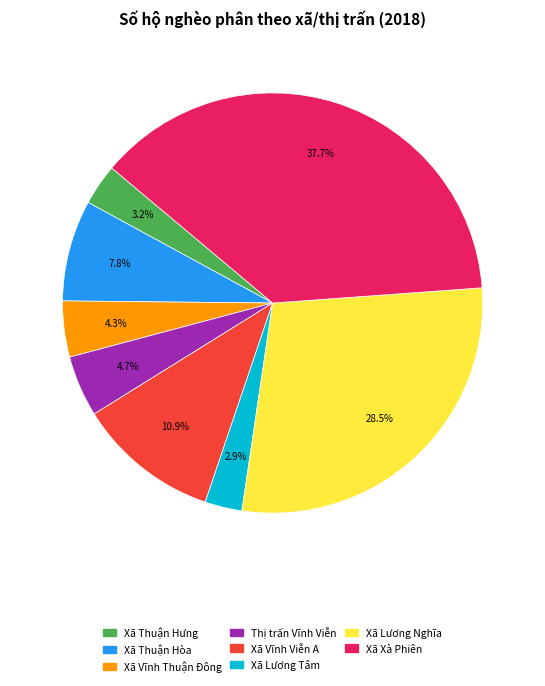

To the nearest percent, what is the difference between the Xã Thuận Hòa and Xã Lương Tâm slice percentages?

5%